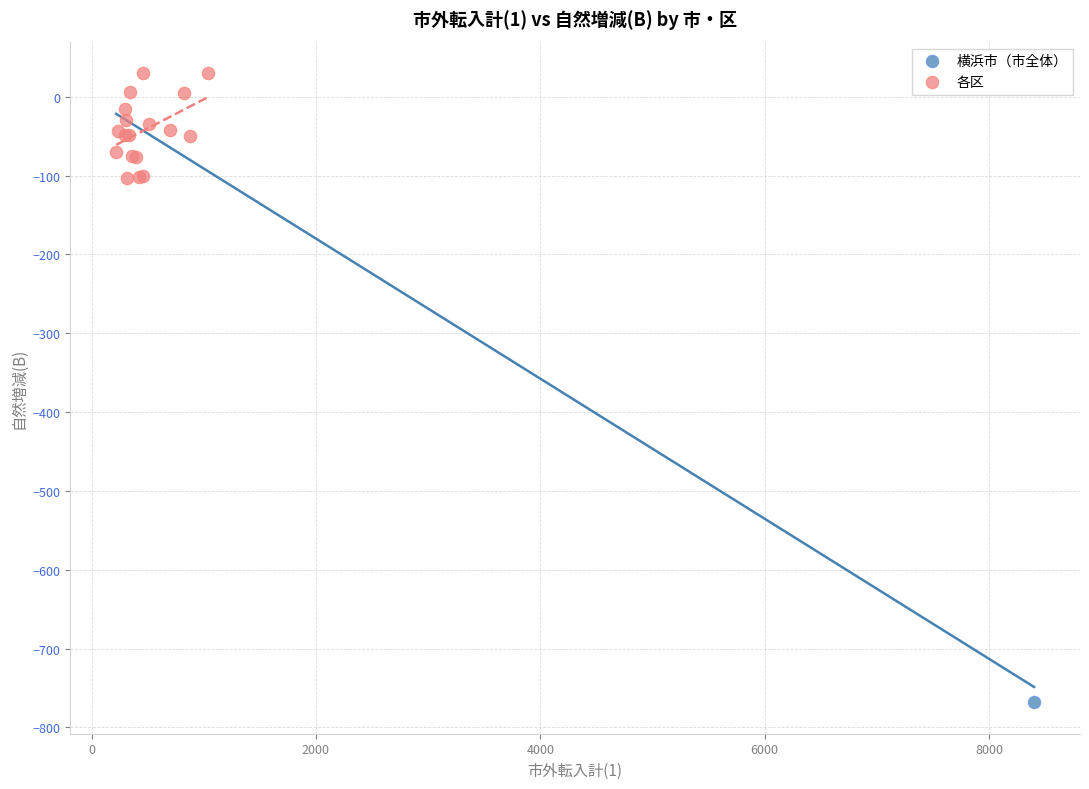

What are all the series names shown in the legend?

横浜市（市全体）, 各区